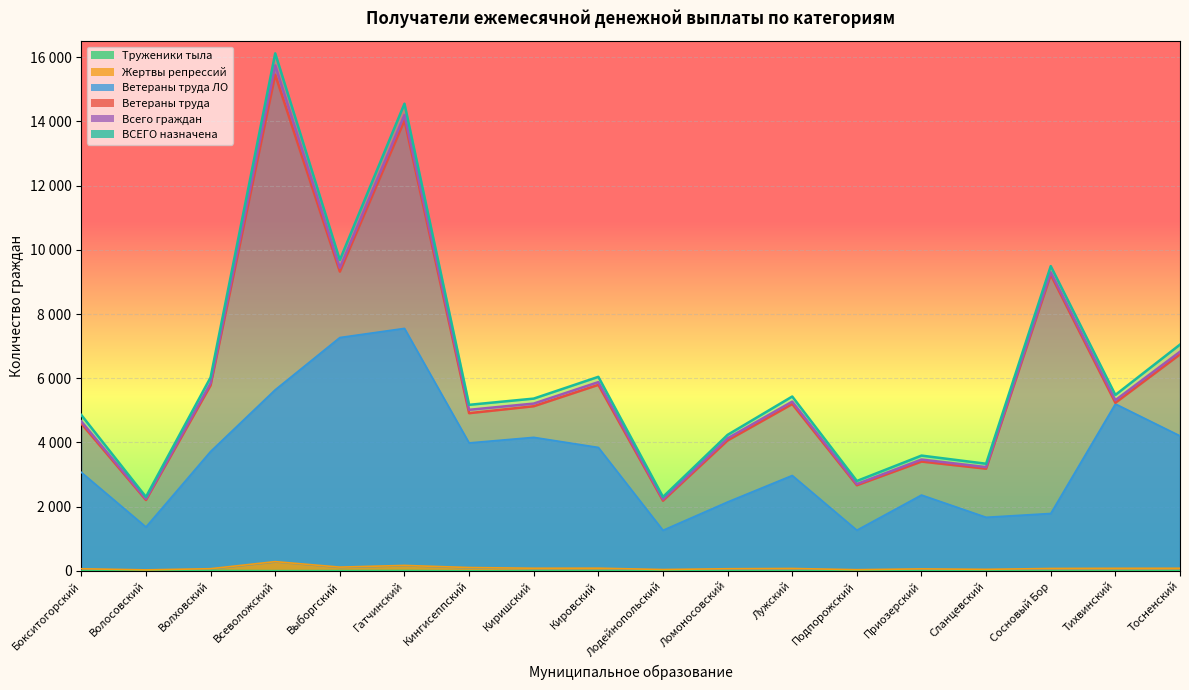

What is the sum of the Ветераны труда values at Кингисеппский and Гатчинский?

18945